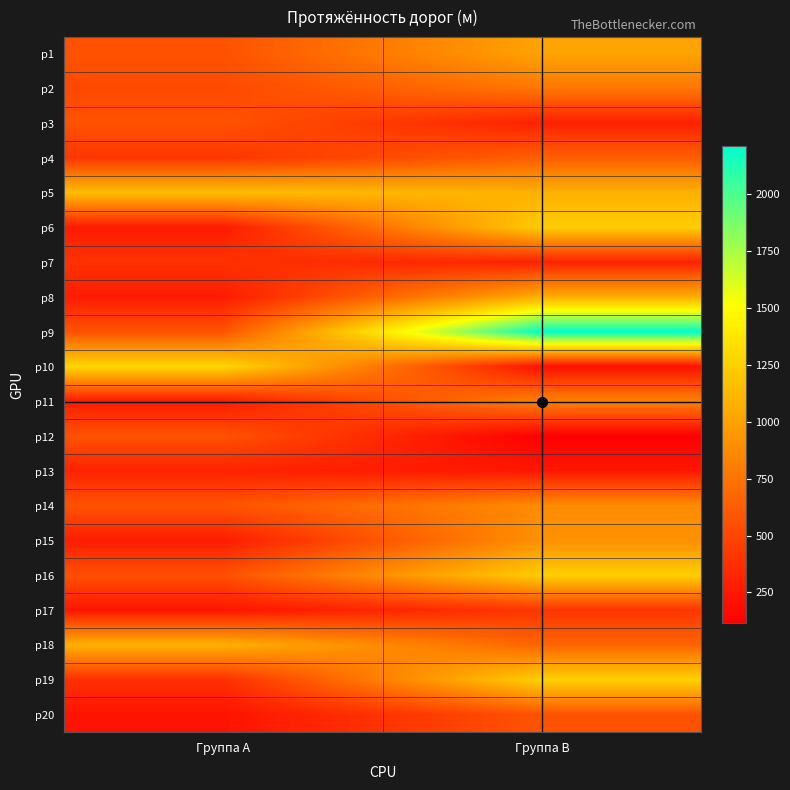

Reading left to right, transcribe all the data shown in this chart.

р1: Группа A=565	Группа B=1013
р2: Группа A=517	Группа B=767
р3: Группа A=566	Группа B=299
р4: Группа A=413	Группа B=634
р5: Группа A=1154	Группа B=1084
р6: Группа A=265	Группа B=1237
р7: Группа A=390	Группа B=309
р8: Группа A=271	Группа B=1072
р9: Группа A=571	Группа B=2210
р10: Группа A=1294	Группа B=215
р11: Группа A=265	Группа B=824
р12: Группа A=570	Группа B=115
р13: Группа A=308	Группа B=245
р14: Группа A=572	Группа B=882
р15: Группа A=274	Группа B=908
р16: Группа A=555	Группа B=1243
р17: Группа A=239	Группа B=409
р18: Группа A=1088	Группа B=664
р19: Группа A=377	Группа B=1261
р20: Группа A=222	Группа B=572